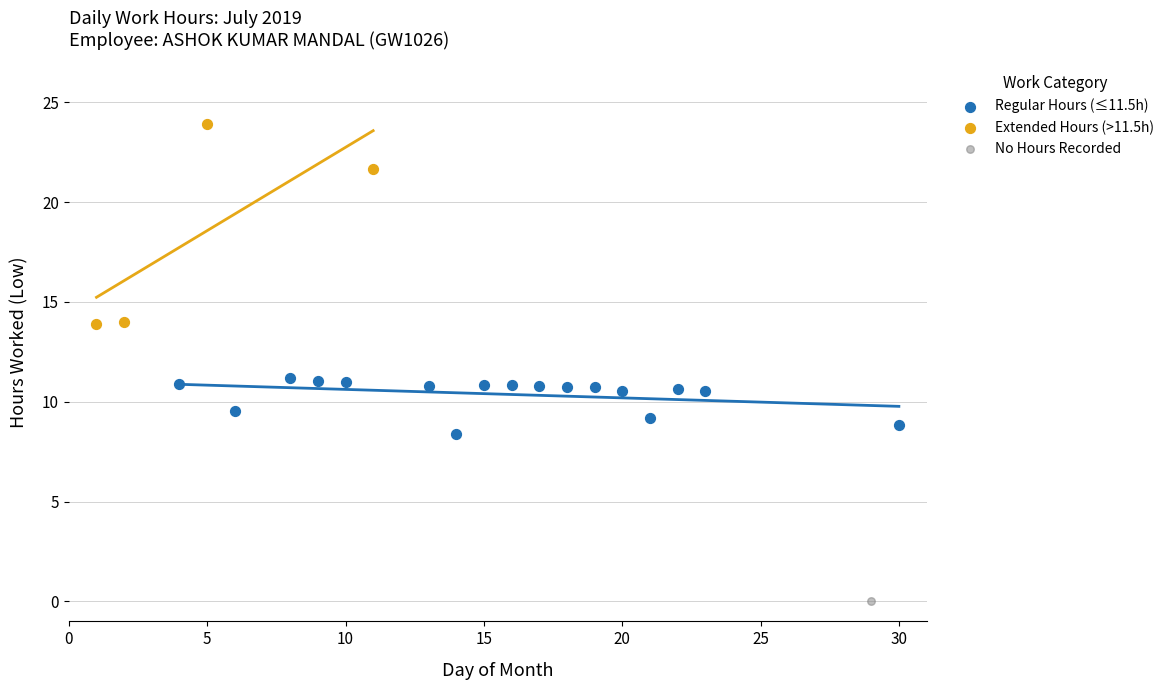

What are all the series names shown in the legend?

Regular Hours (≤11.5h), Extended Hours (>11.5h), No Hours Recorded